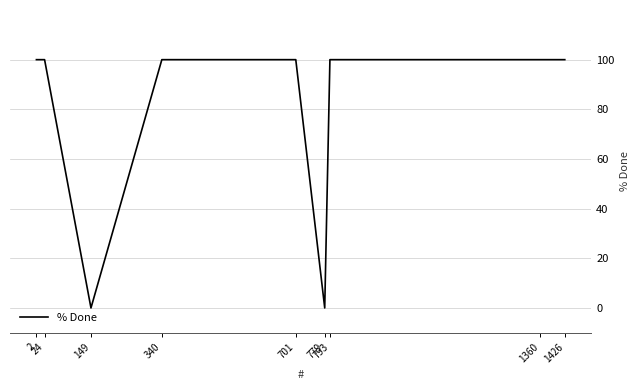

Where is the first local minimum?

149